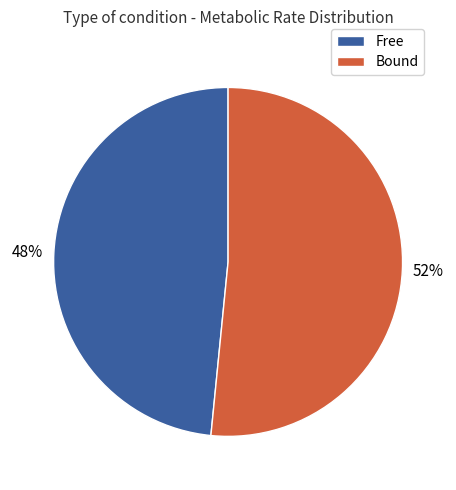

How many slices are in this pie chart?

2